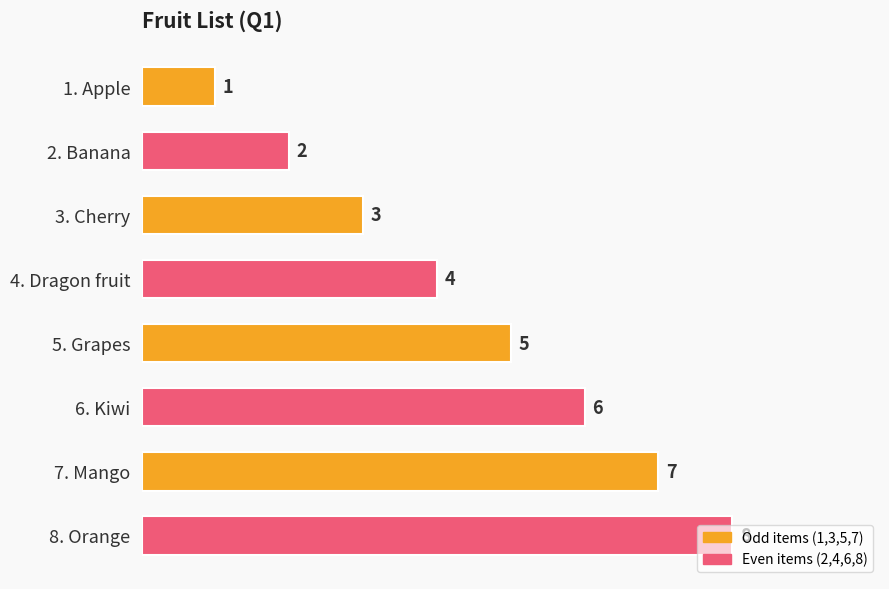

At which label is the value closest to 4?

4. Dragon fruit